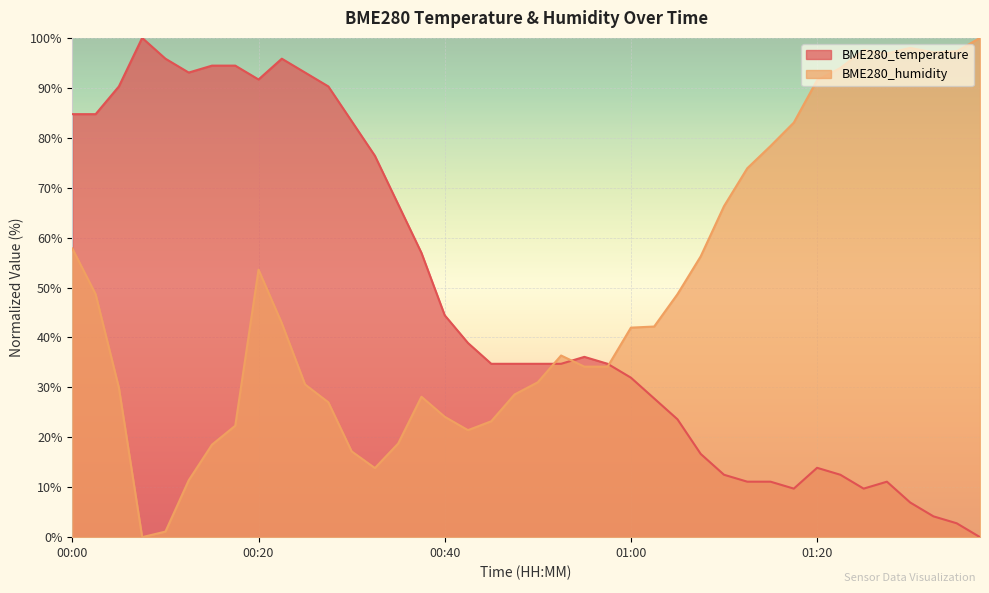

What is the value of the BME280_humidity point at the 11th from the left?

30.6